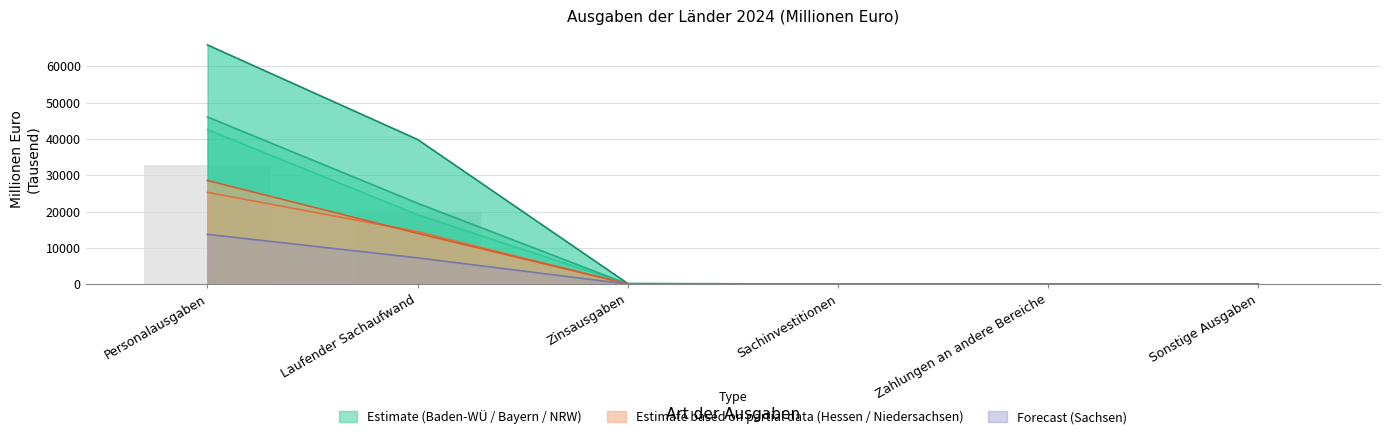

Are the bars horizontal?

No